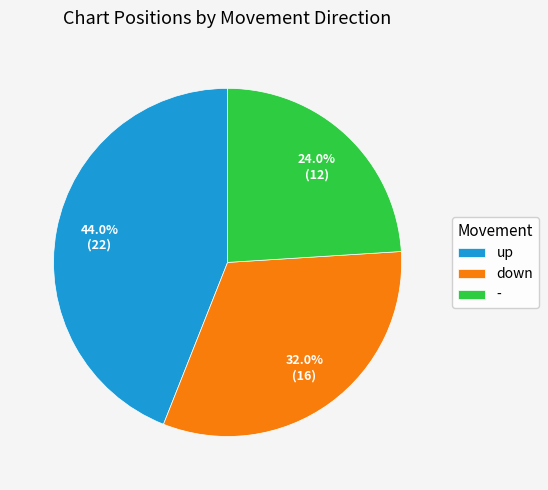

To the nearest percent, what is the difference between the - and down slice percentages?

8%